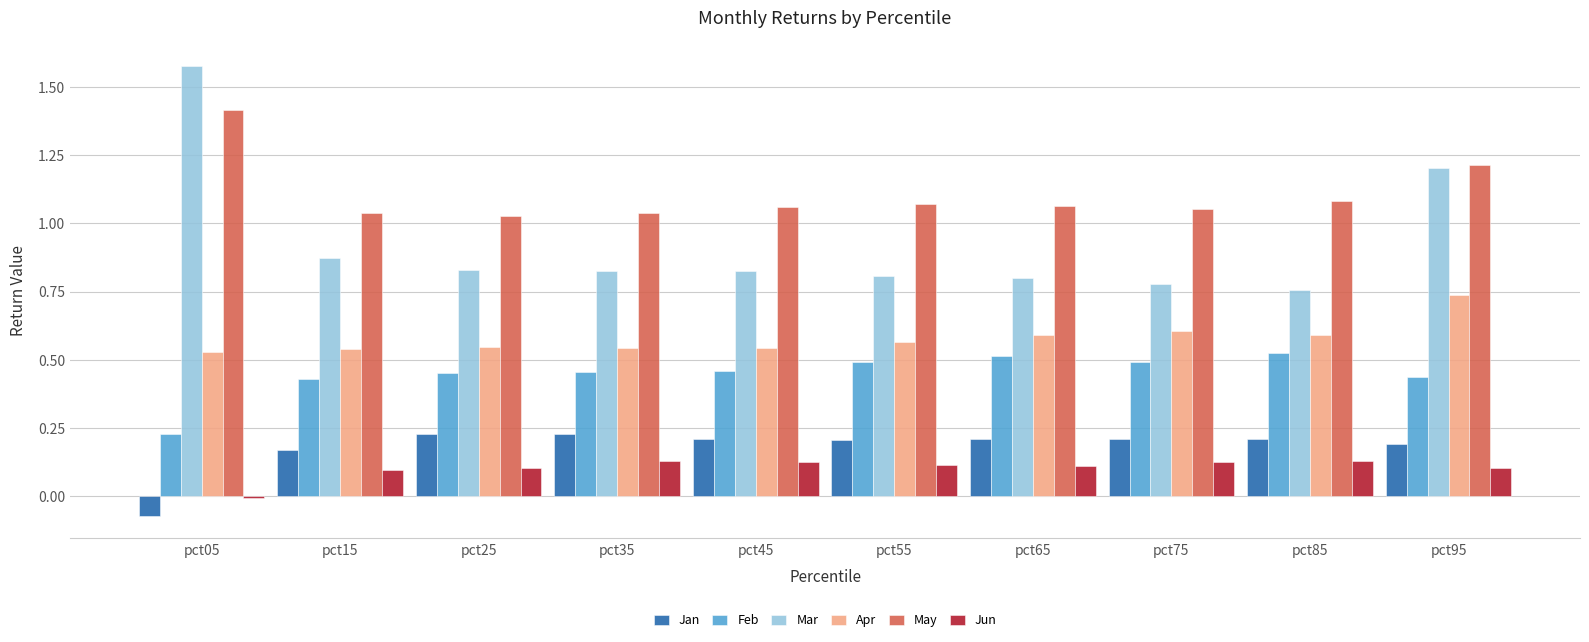

True or false: Jun has a value of 0.1 at pct85.

True